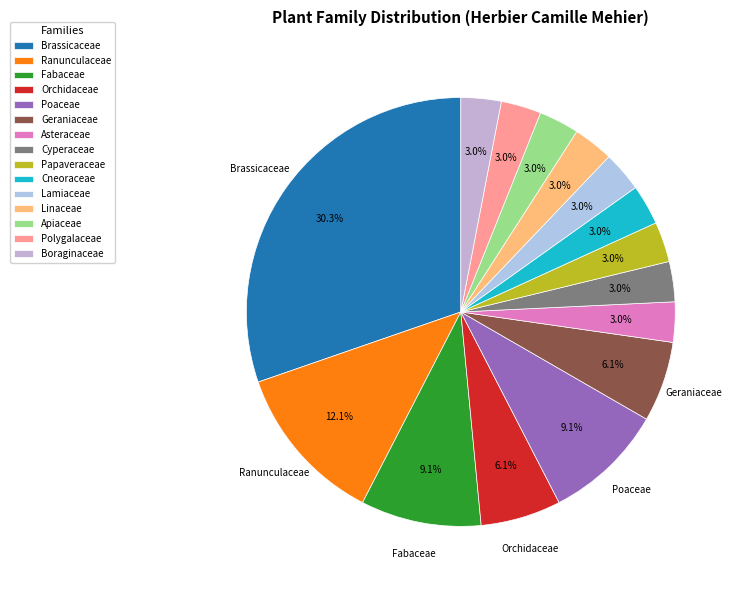

To the nearest percent, what is the average slice percentage?

7%